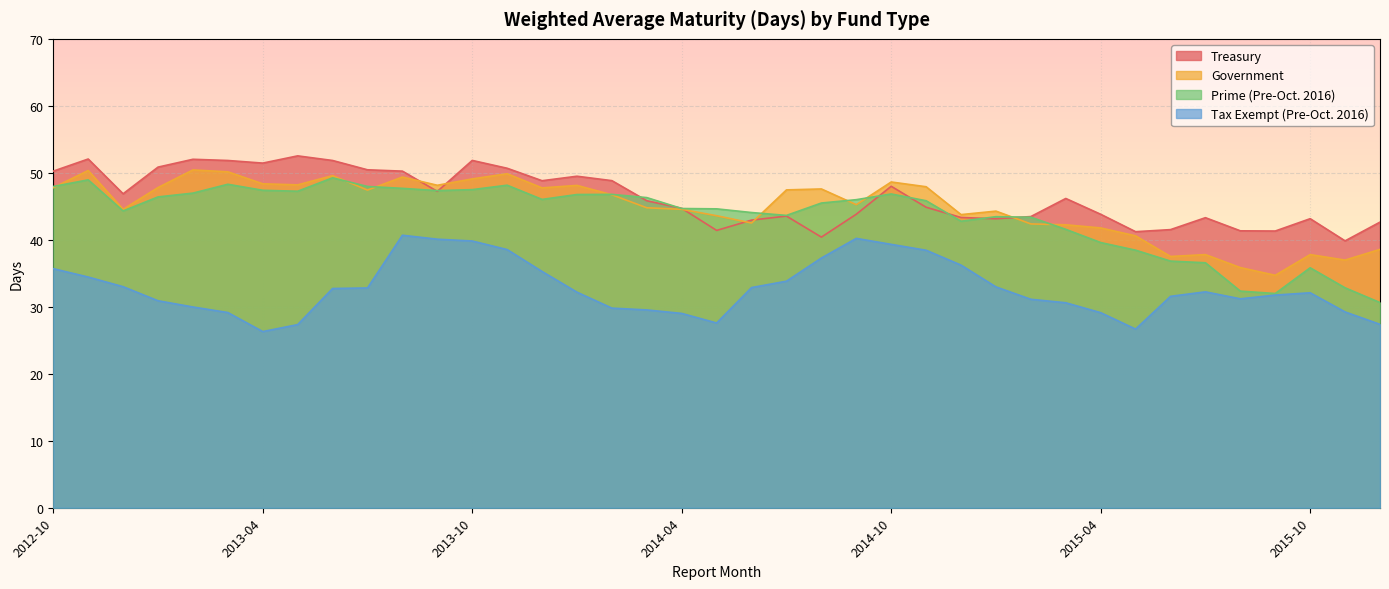

The Tax Exempt (Pre-Oct. 2016) series shows 36.2 at 2014-12. True or false?

True